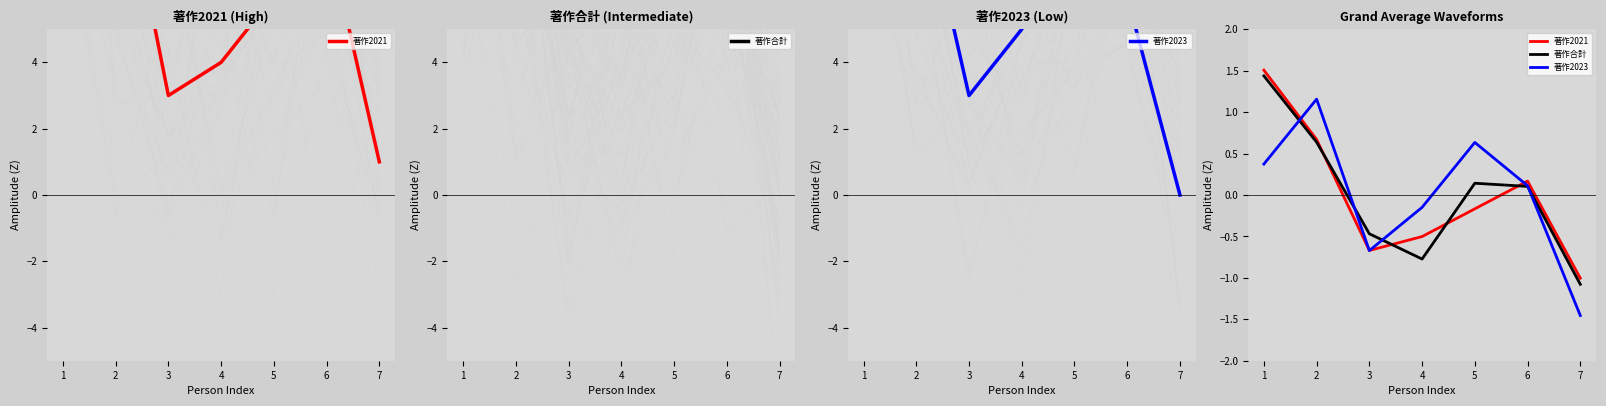

How many lines are shown in the chart?

3